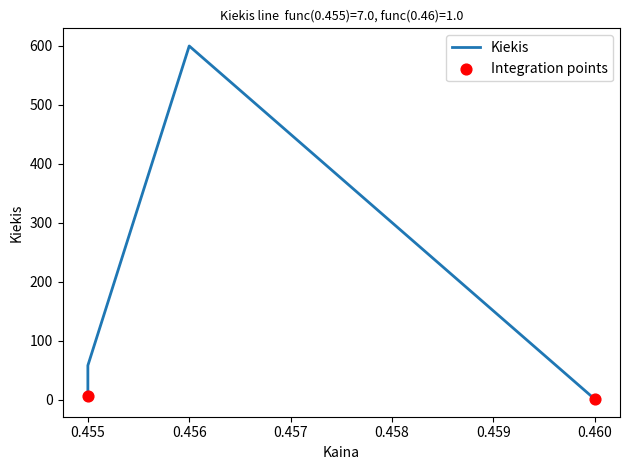

What is the change in value from 0.455 to 0.455?

+48